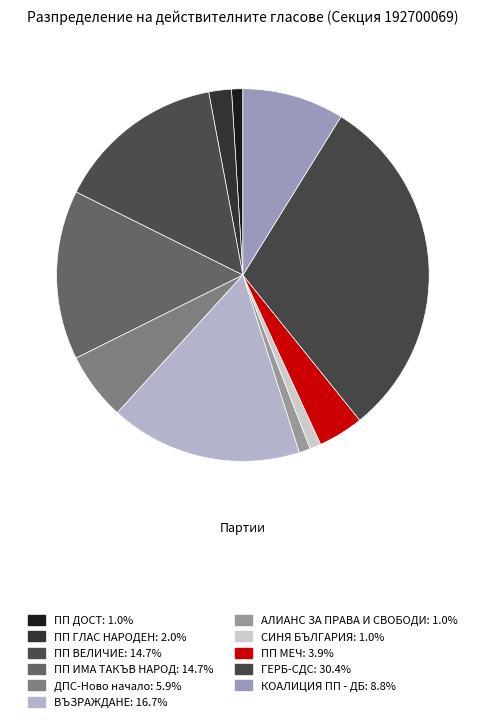

Rank the categories by value from highest to lowest.

ГЕРБ-СДС, ВЪЗРАЖДАНЕ, ПП ВЕЛИЧИЕ, ПП ИМА ТАКЪВ НАРОД, КОАЛИЦИЯ ПП - ДБ, ДПС-Ново начало, ПП МЕЧ, ПП ГЛАС НАРОДЕН, ПП ДОСТ, АЛИАНС ЗА ПРАВА И СВОБОДИ, СИНЯ БЪЛГАРИЯ